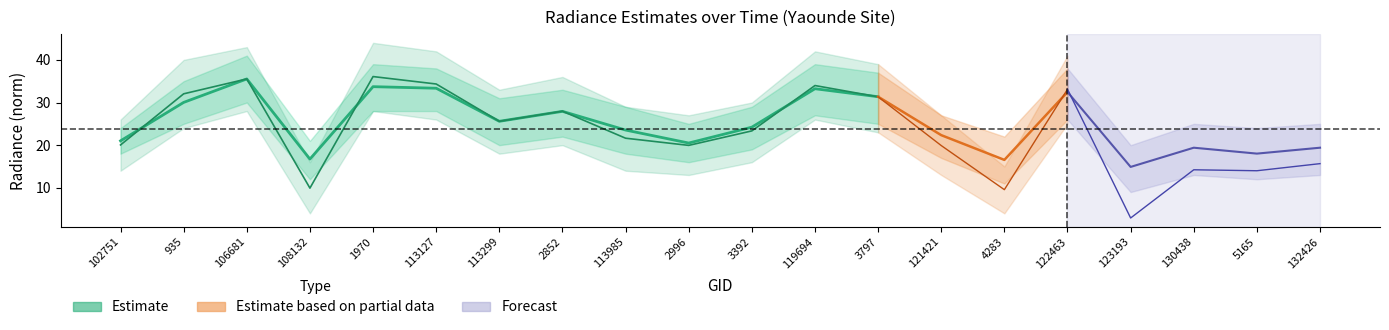

What is the difference between the maximum and minimum values in the rade9_mult_nadir_norm_hi series?

36.0